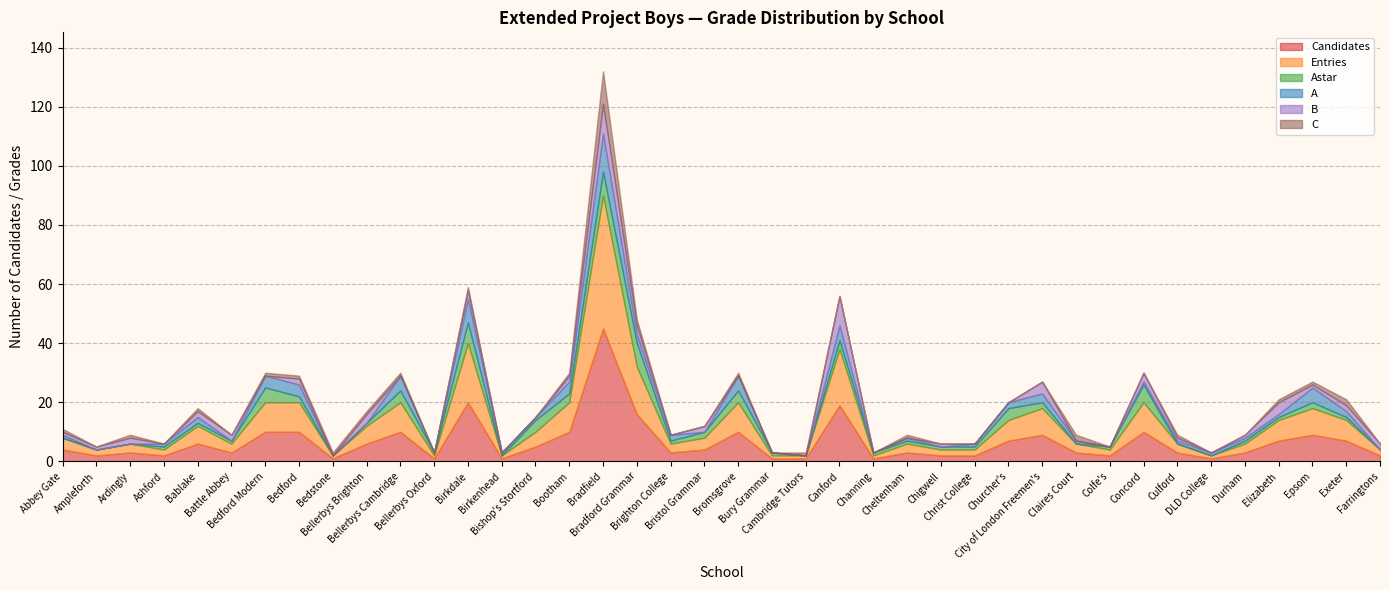

True or false: Extended_Project_Boys_B has more than 0 interior local peaks.

True